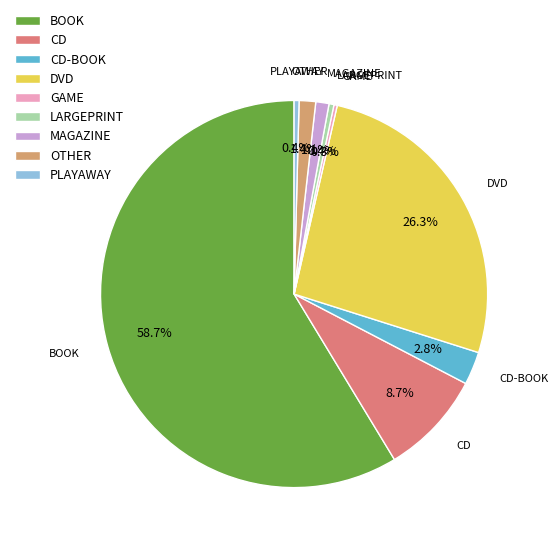

What is the total percentage of DVD and PLAYAWAY?

26.7%